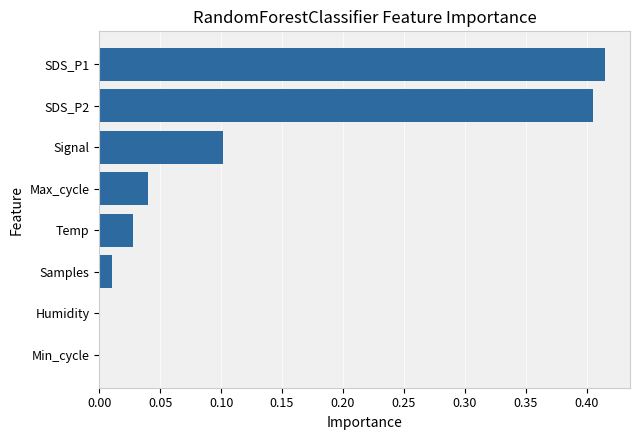

Which has a higher value, Samples or SDS_P1?

SDS_P1